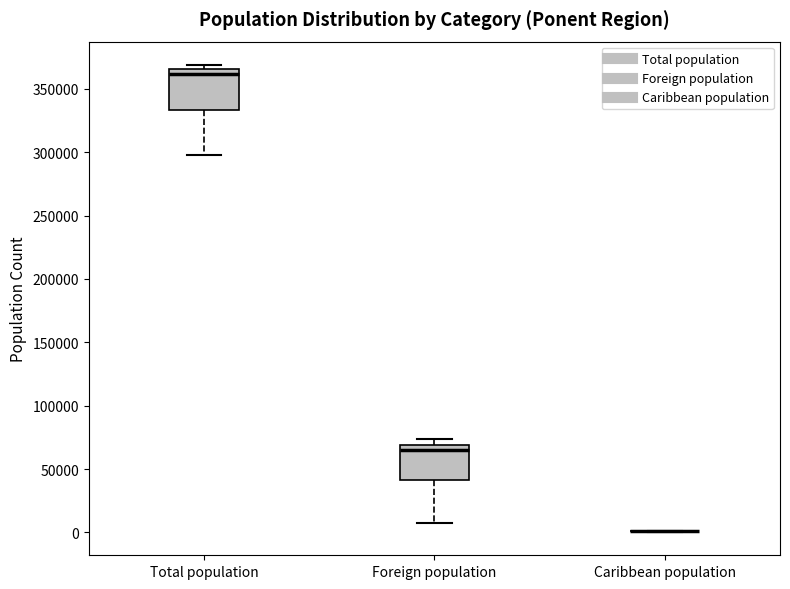

Reading left to right, read every box against the y-axis: the position of its median line, the range the box covers, and the ends of its whiskers. The values are not printed on the chart, so give them approximately, as read against the axis.

Total population: median 360000, box 335000 to 365000, whiskers 300000 to 370000
Foreign population: median 65000, box 40000 to 70000, whiskers 10000 to 75000
Caribbean population: box collapsed to a line at 0, whiskers 0 to 0